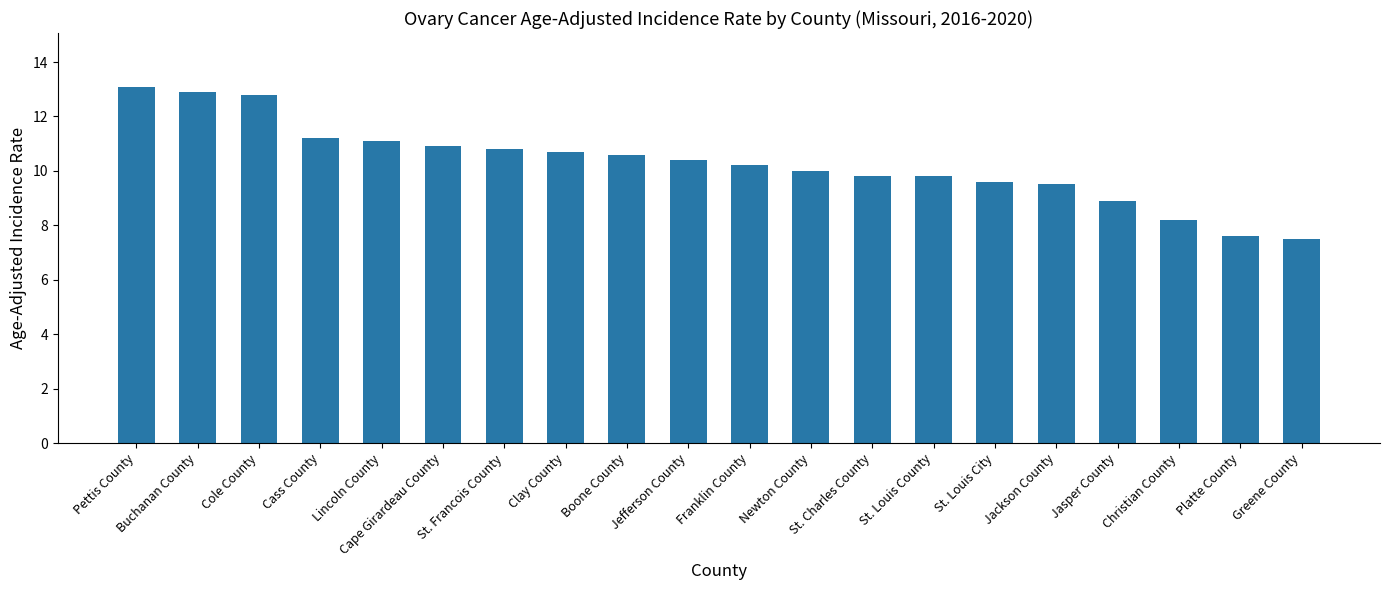

Approximately how many times larger is the value at Platte County compared to Buchanan County?

0.6